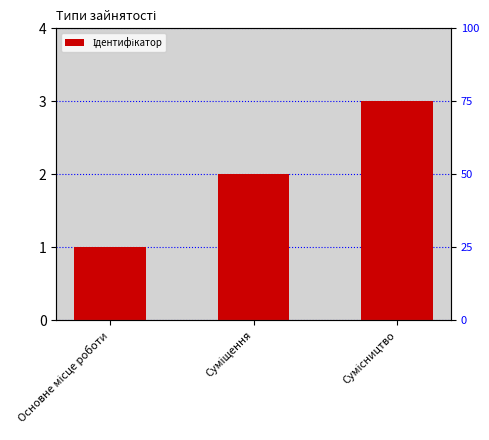

Count the values in the range 1 to 3.

3